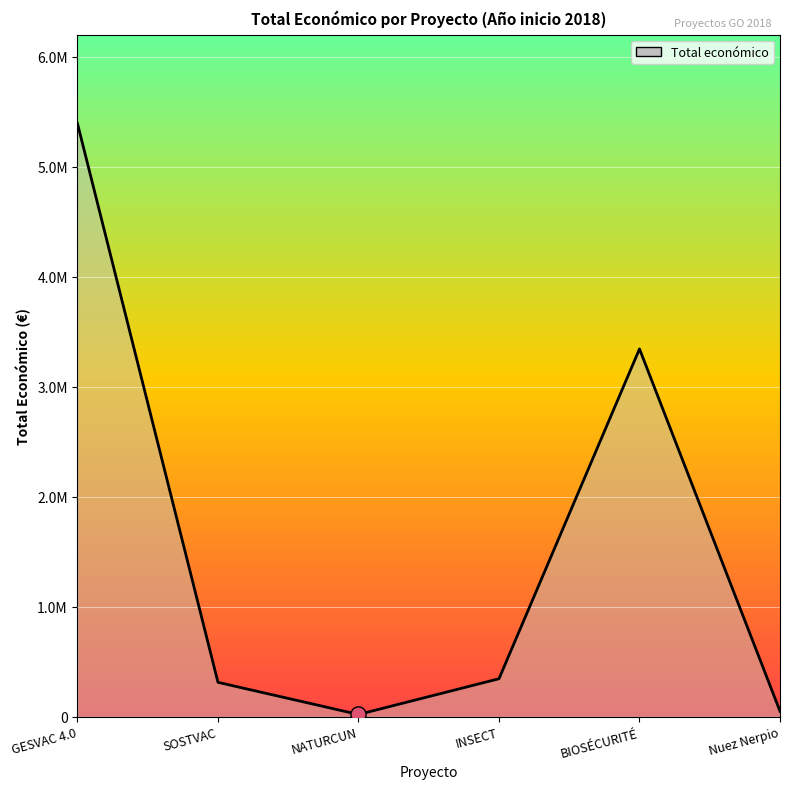

What is the ratio of the value at INSECT to the value at SOSTVAC?

1.1